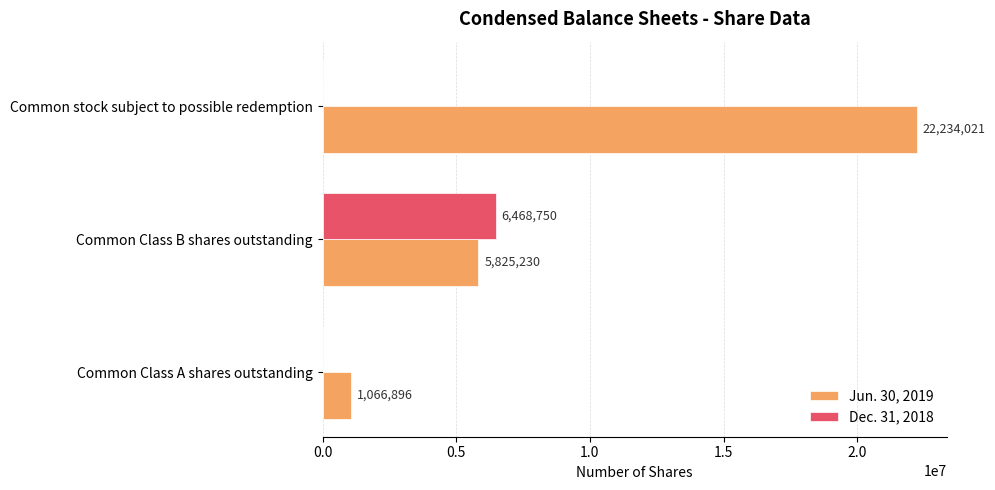

The value of Dec. 31, 2018 at Common Class A shares outstanding is 4233122. True or false?

False